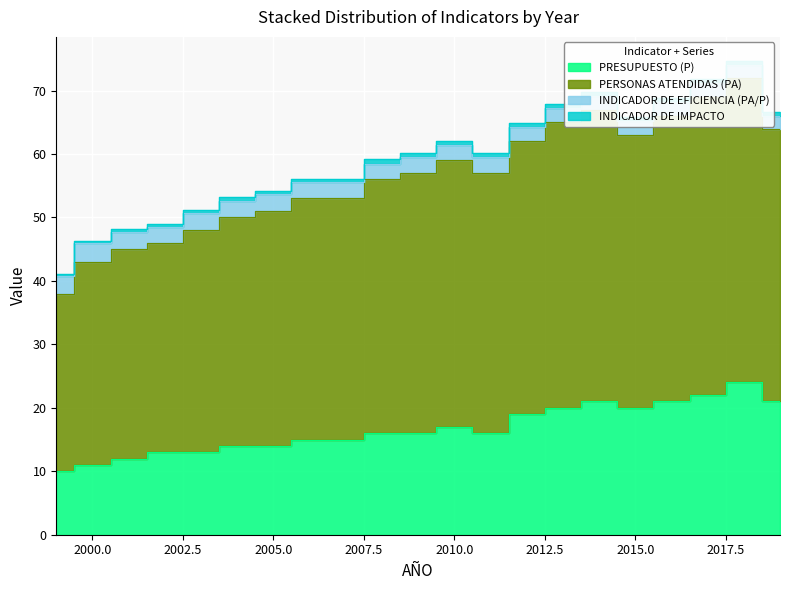

True or false: PERSONAS ATENDIDAS (PA) and PRESUPUESTO (P) intersect in this chart.

False